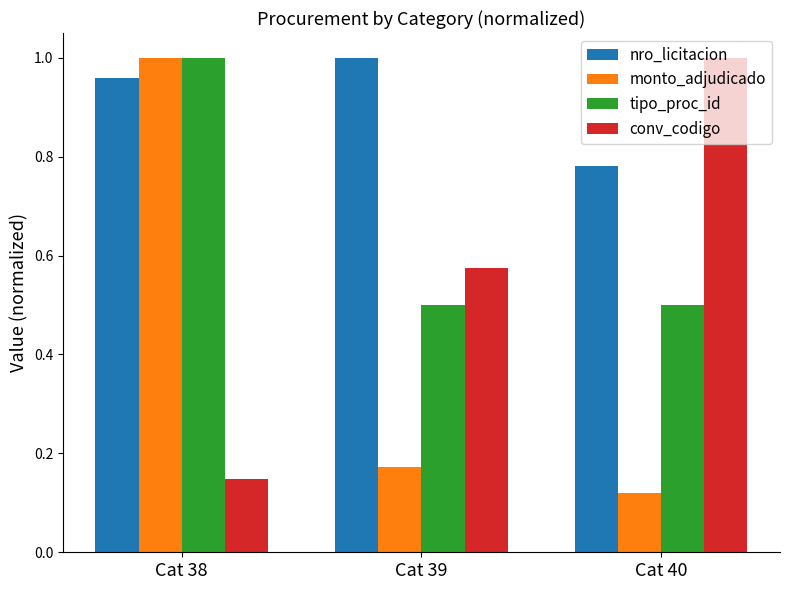

What is the difference between the highest and lowest values at Cat 40?

0.9